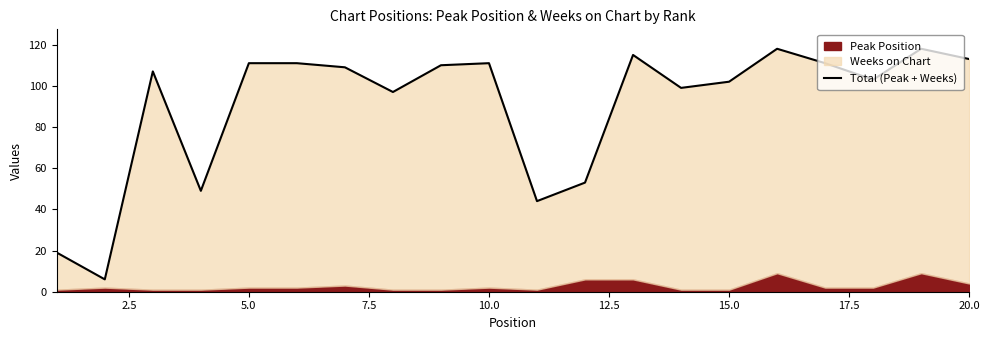

True or false: the data has more than 2 interior local peaks.

True